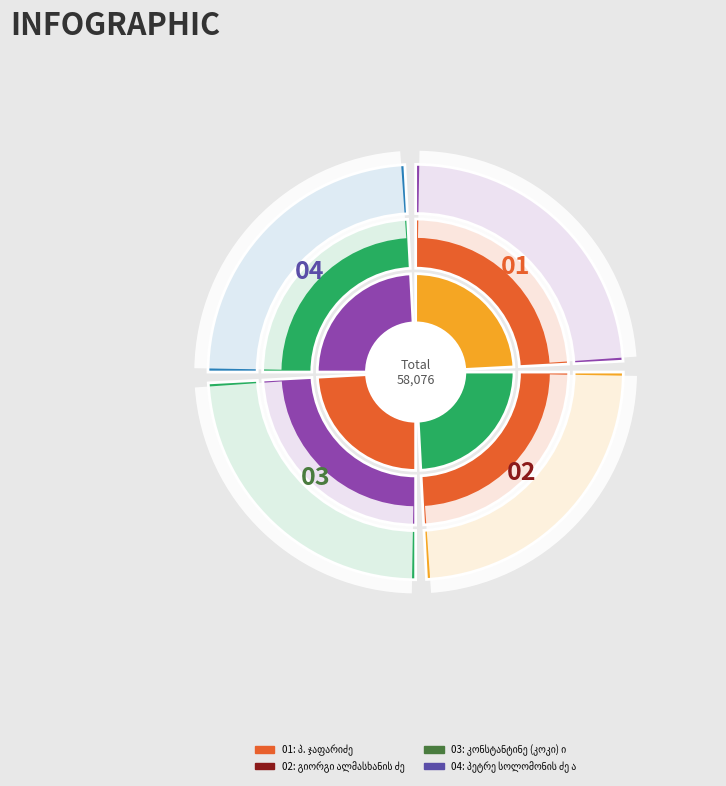

Is პ. ჯაფარიძე the majority of the pie?

No